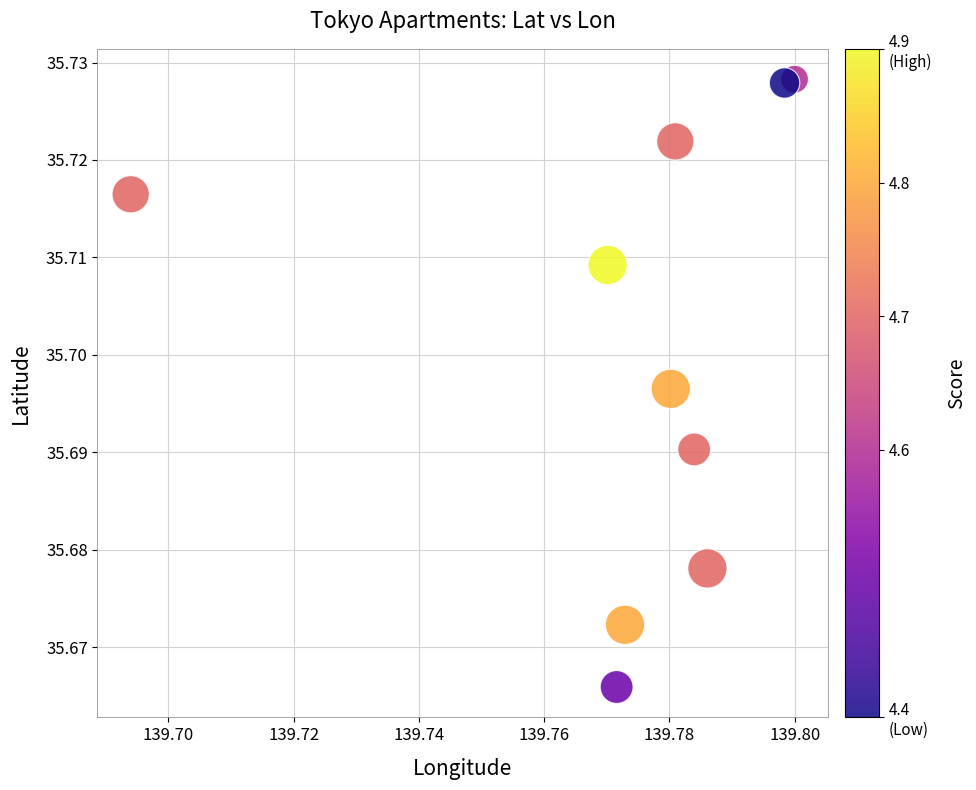

Count the number of points in this scatter plot.

10